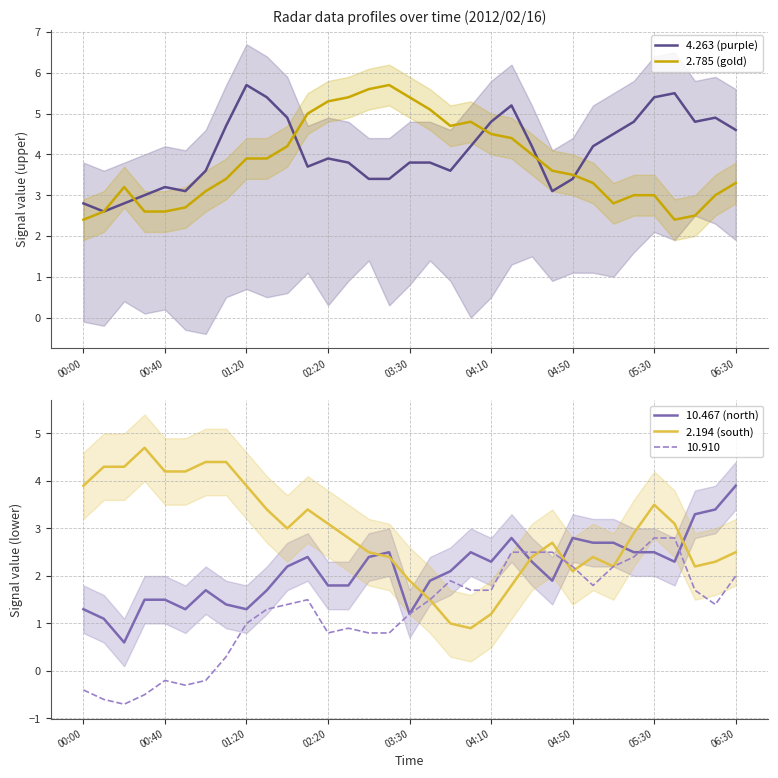

What is the minimum value for 4.263 (purple)?

2.6